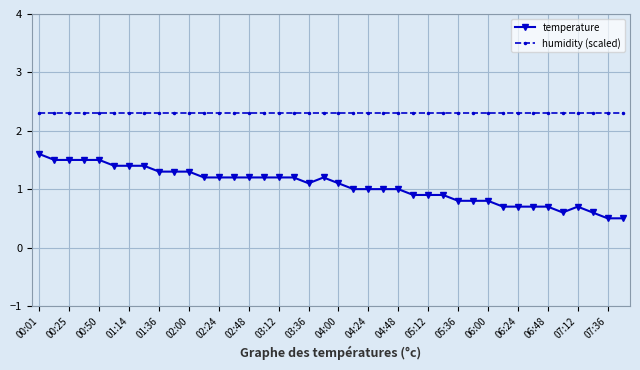

Rank the series by their maximum value, from lowest to highest.

temperature, humidity (scaled)